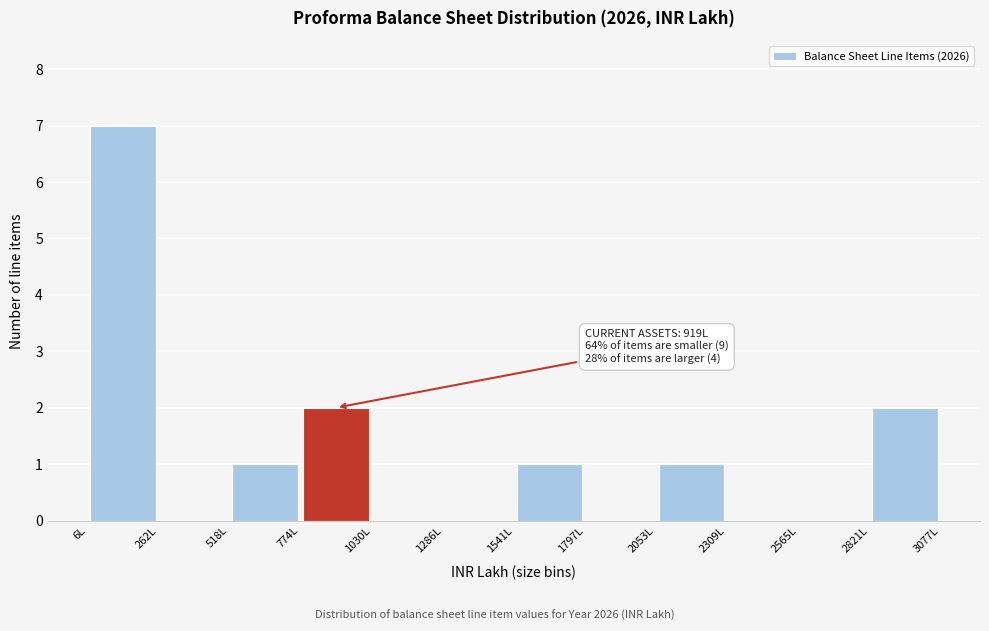

Which range on the x-axis has the tallest bar?

0 to 250